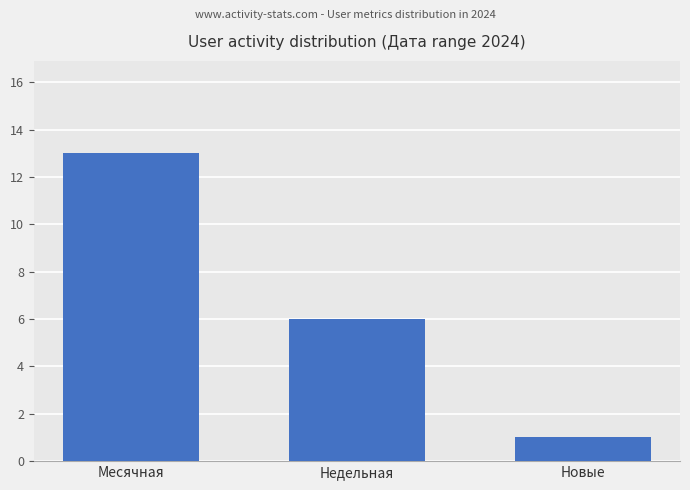

What is the smallest value displayed?

1